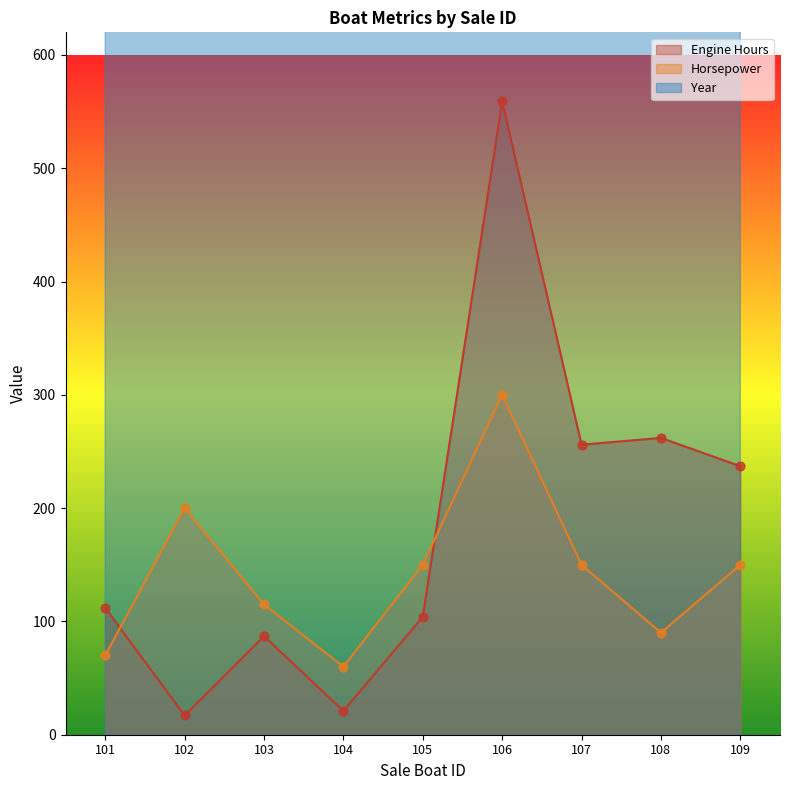

What is the total value across all series at 108?

2361